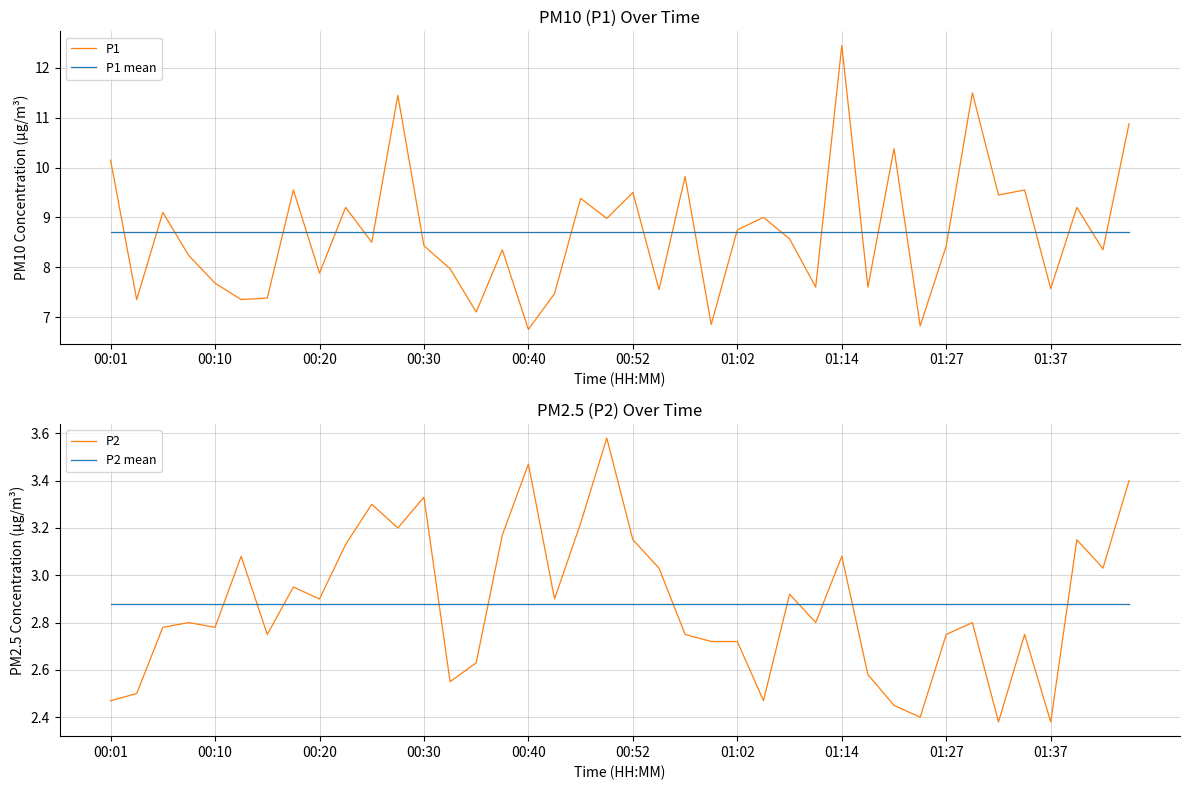

The value of P1 at 01:02 is 4.2. True or false?

False